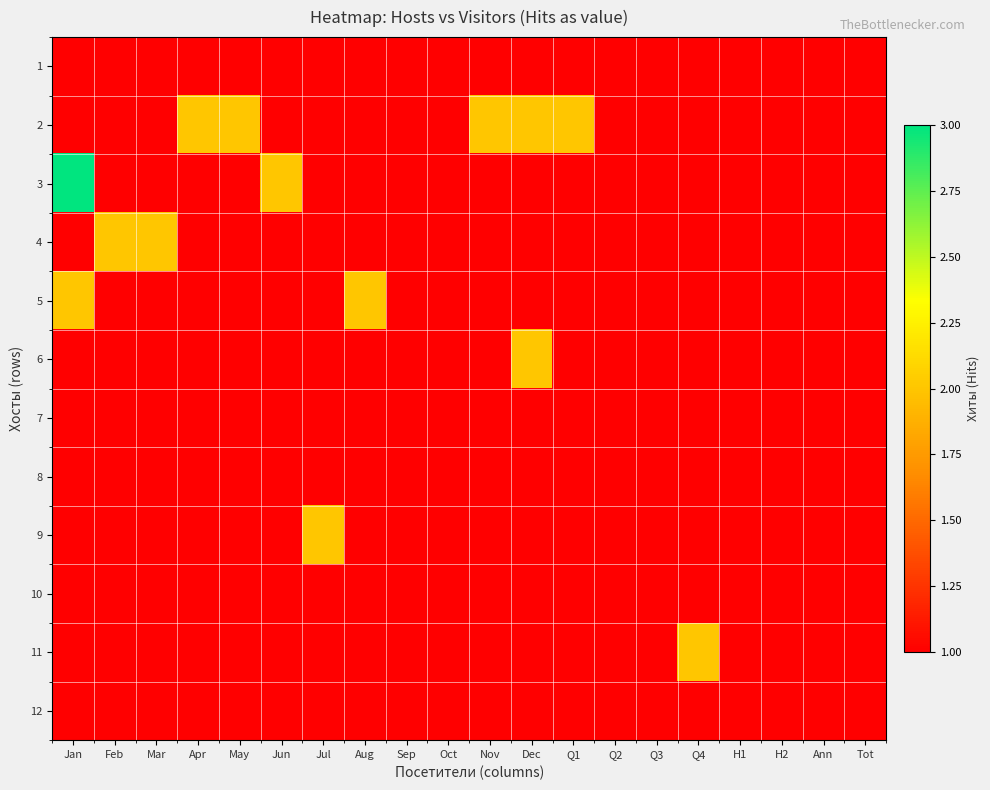

At which category is the sum across all series the highest?

Jan